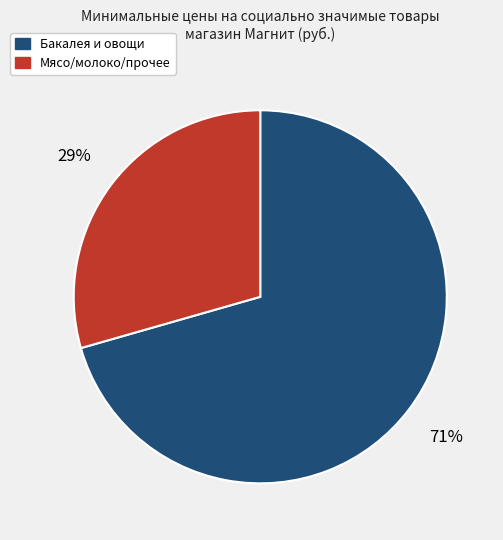

Count the number of slices in the pie.

2